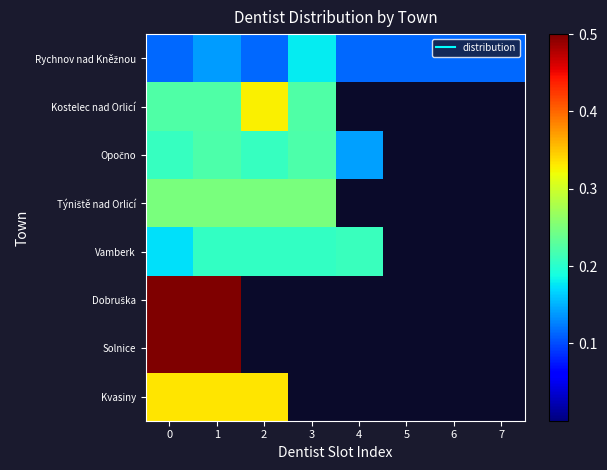

At which category does the chart reach its minimum across all series?

4